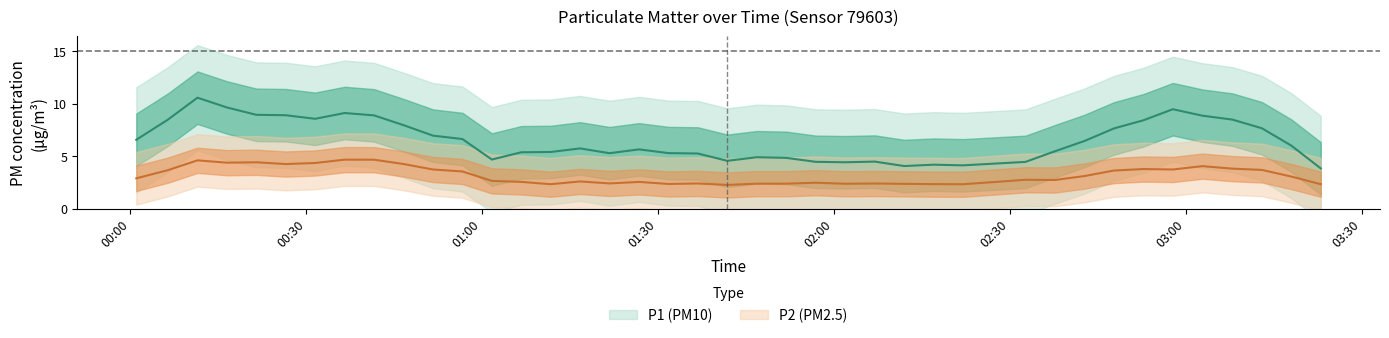

What is the difference between the P2 values at 7 and 32?

2.0